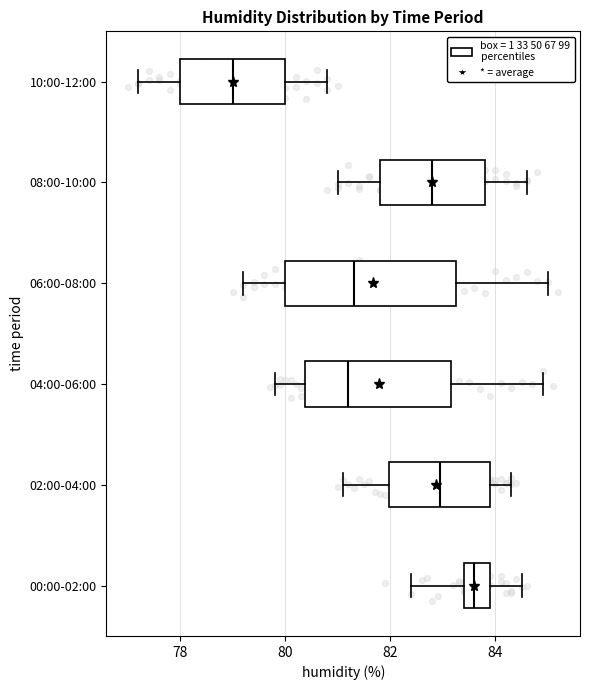

Which box's median line is the furthest to the right?

00:00-02:00